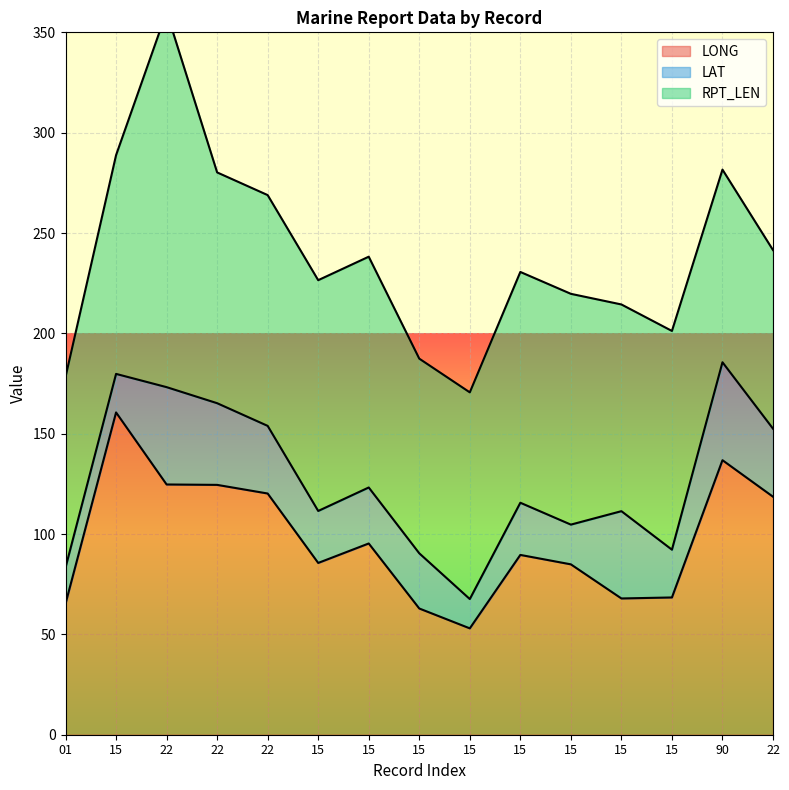

True or false: RPT_LEN has a value of 170.1 at 15.

False